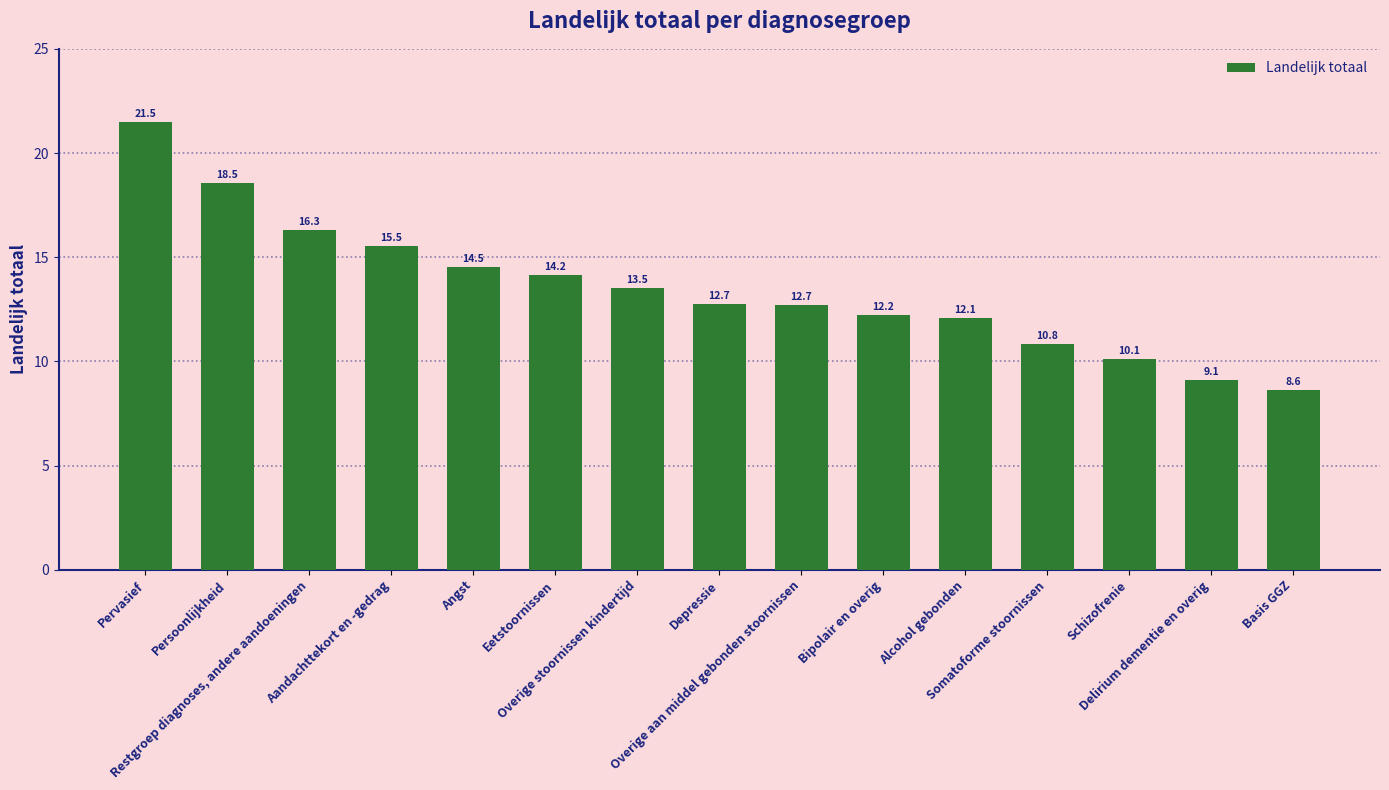

True or false: the data shows 12.7 at Overige aan middel gebonden stoornissen.

True